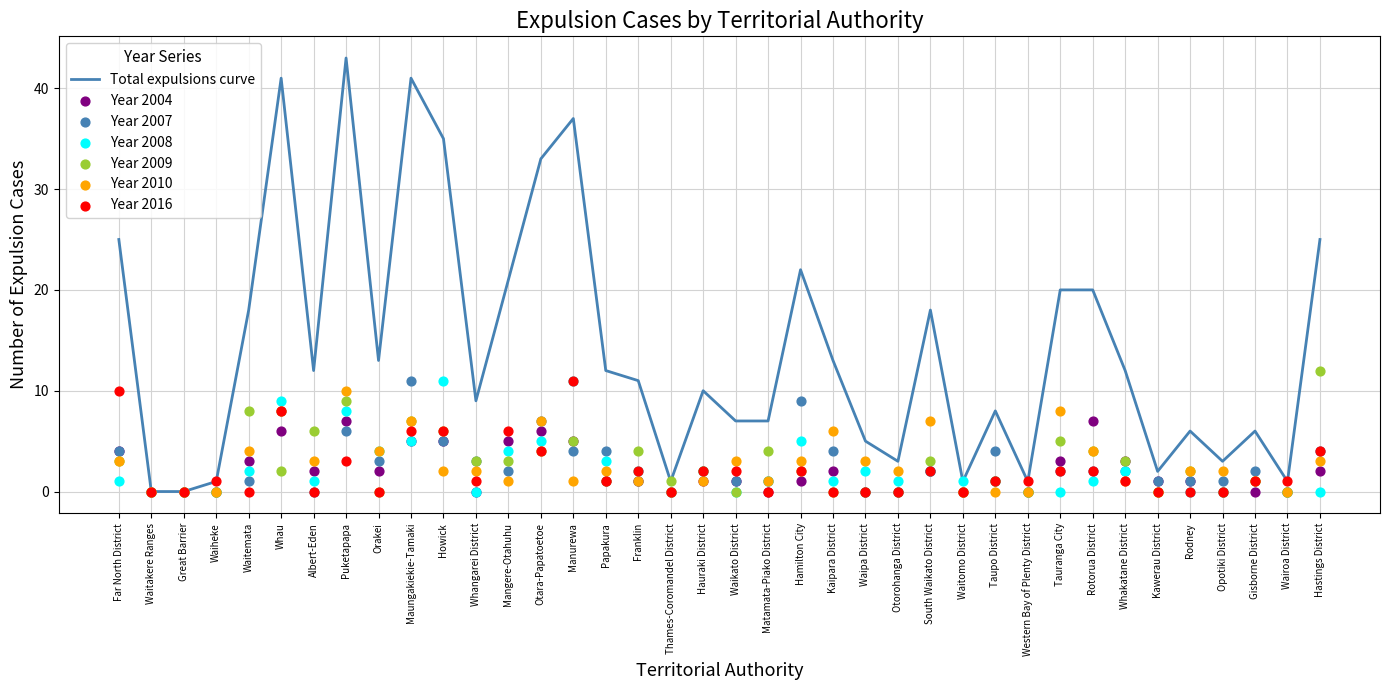

Which series reaches the minimum Y coordinate?

2009